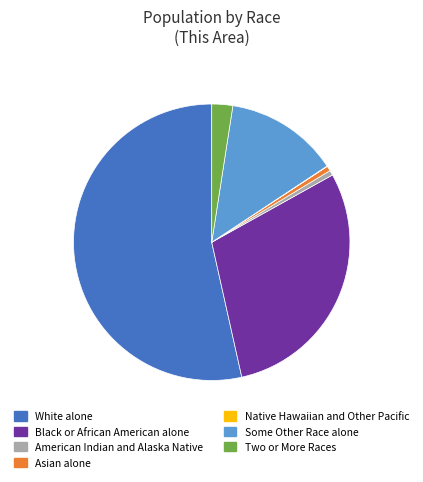

Between Two or More Races and Asian alone, which is larger?

Two or More Races